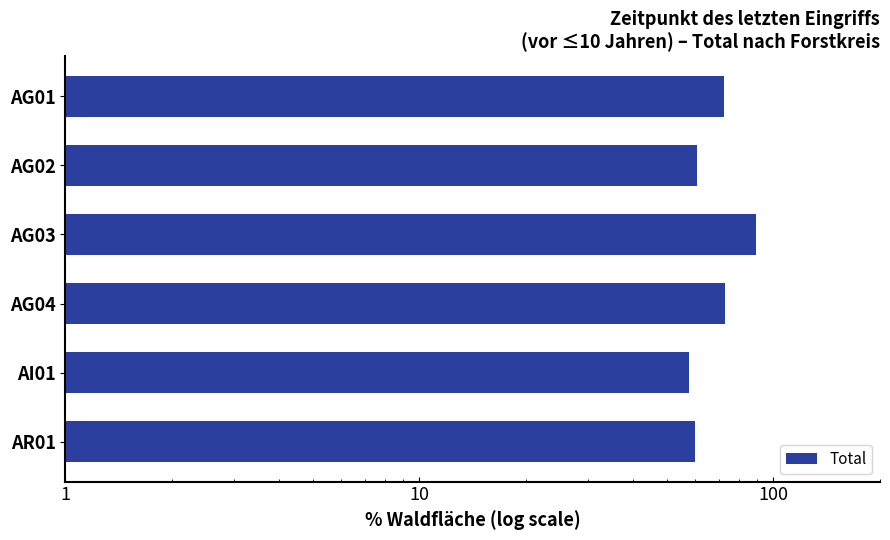

What is the value of the 4th bar from the left?

73.2